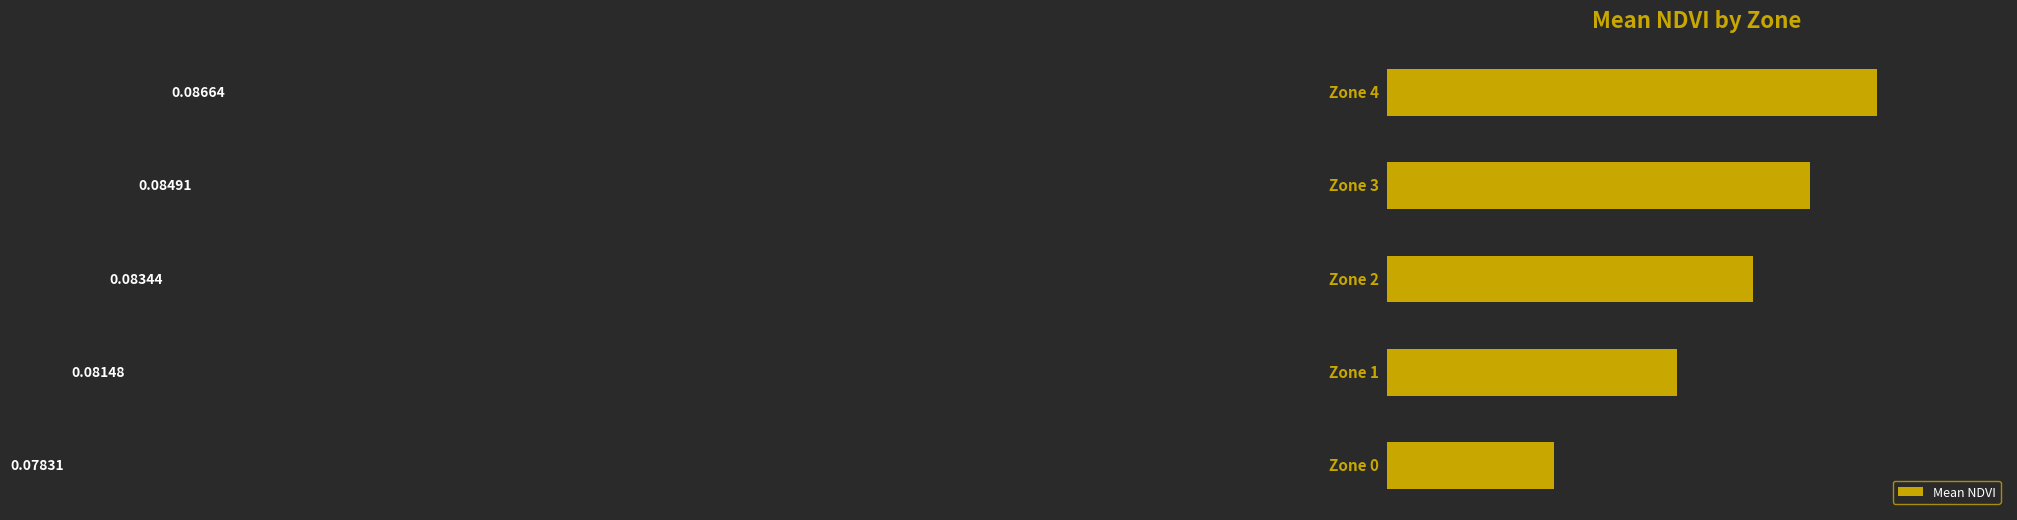

What is the sum of all values?

0.4